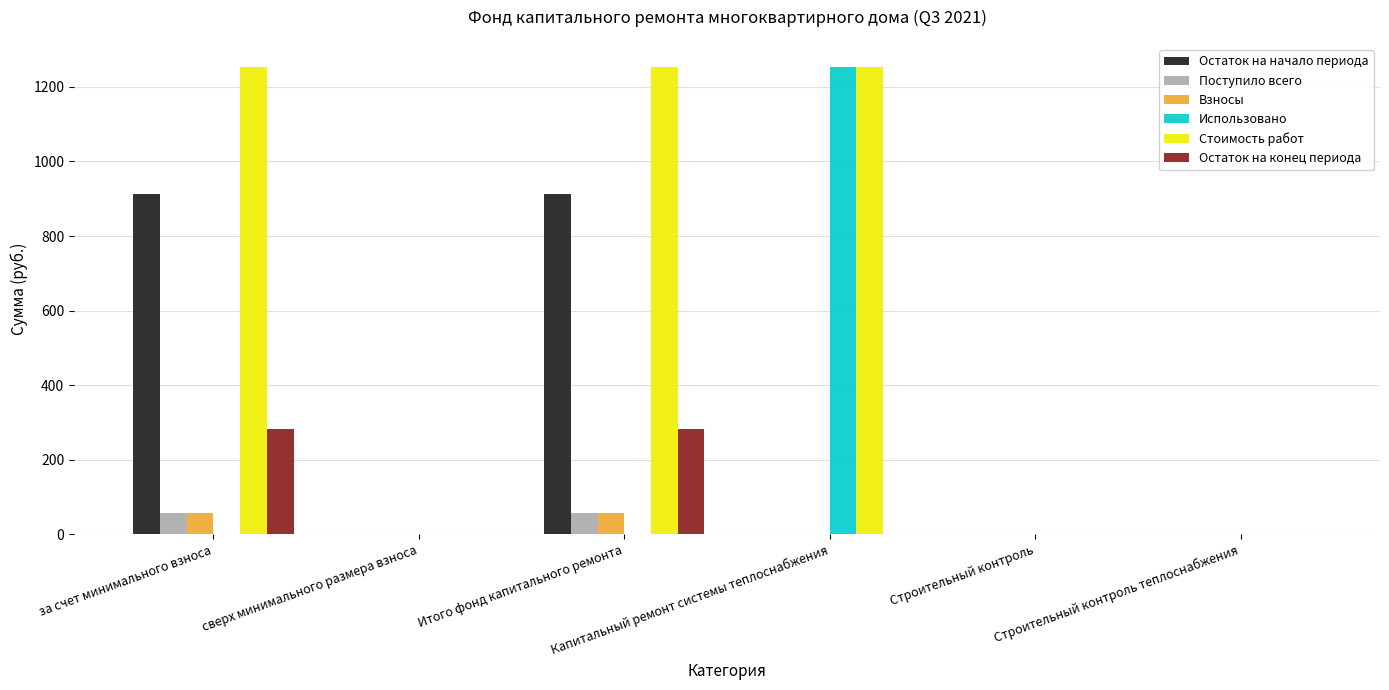

What is the sum of all Использовано values?

1252.1